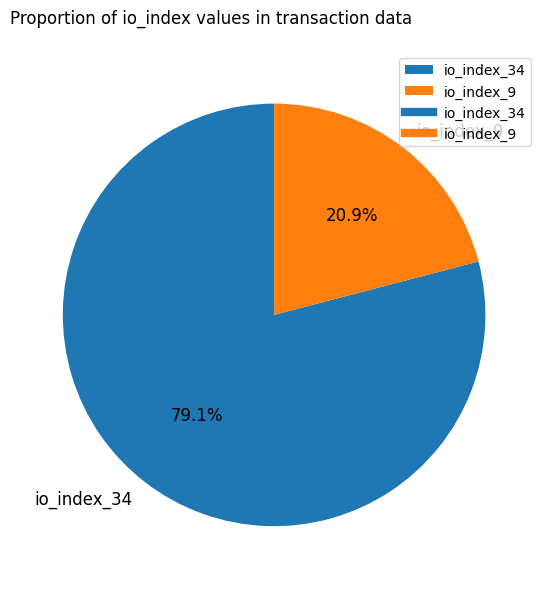

Which category has the smallest portion of the pie?

io_index_9